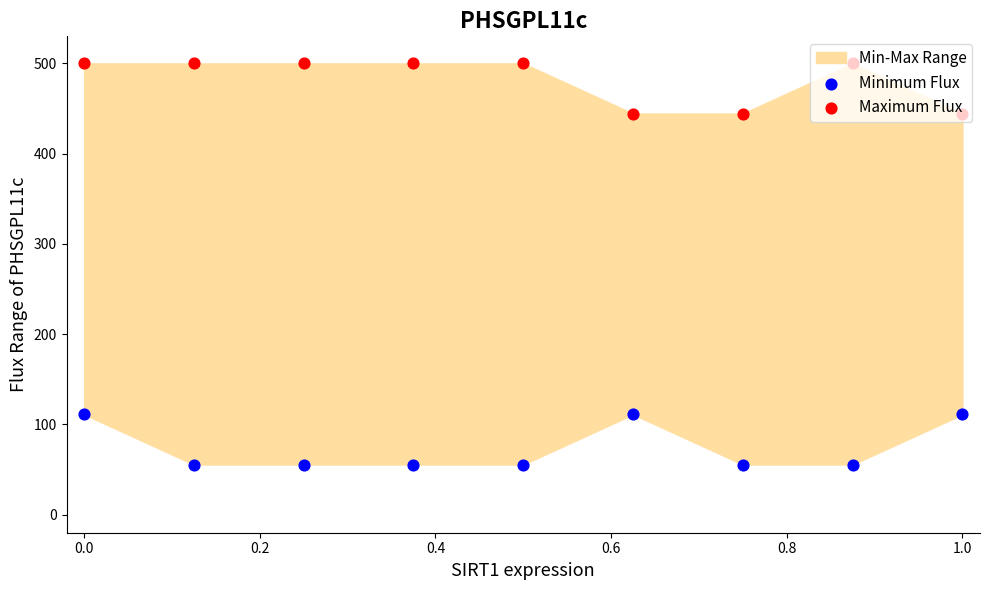

At how many categories does at least one series exceed 336?

9